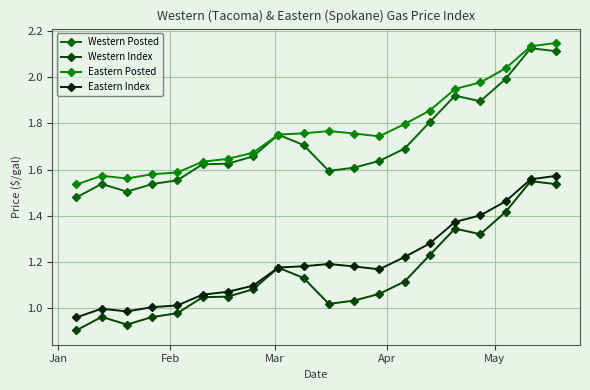

At which category does the chart reach its minimum across all series?

Jan